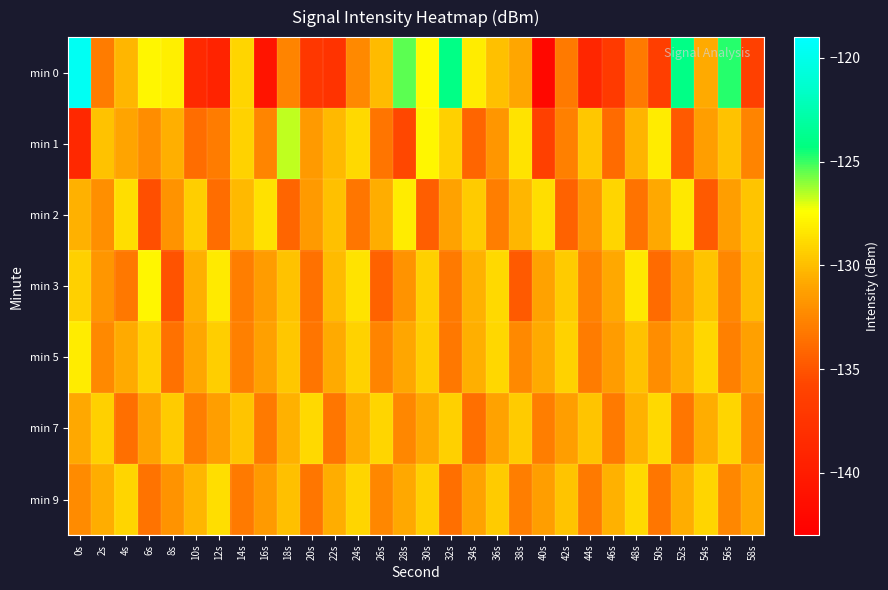

How many categories are shown in the chart?

30